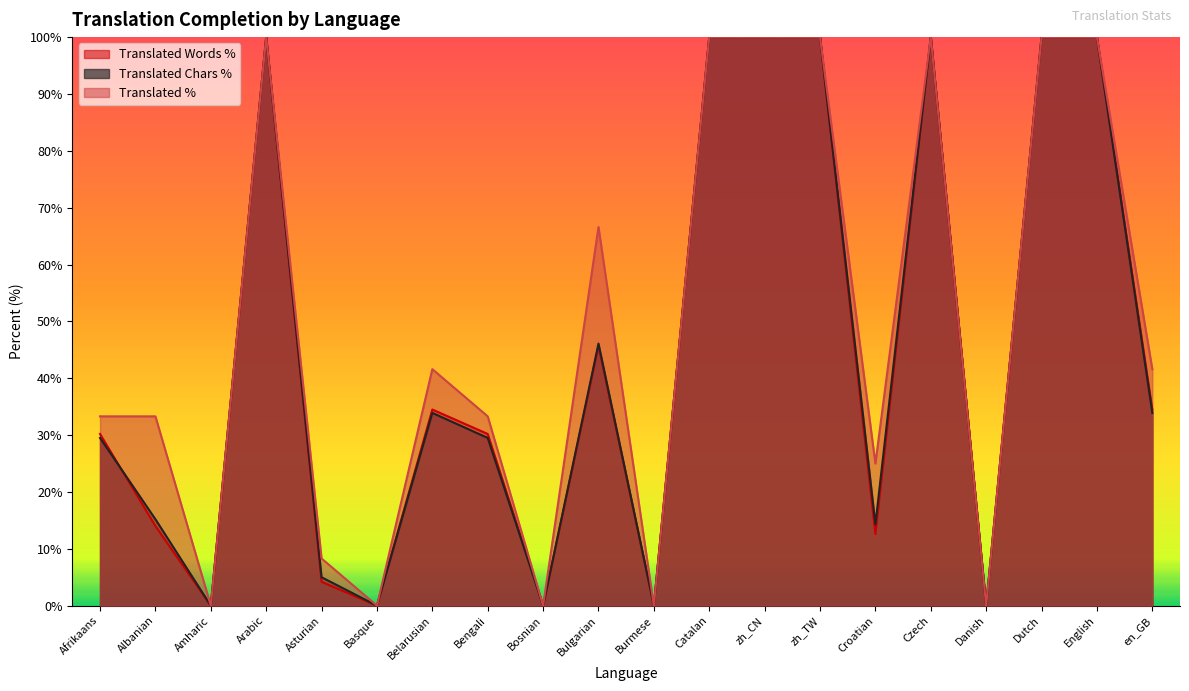

What is the sum of all translated_chars_percent values?

907.4